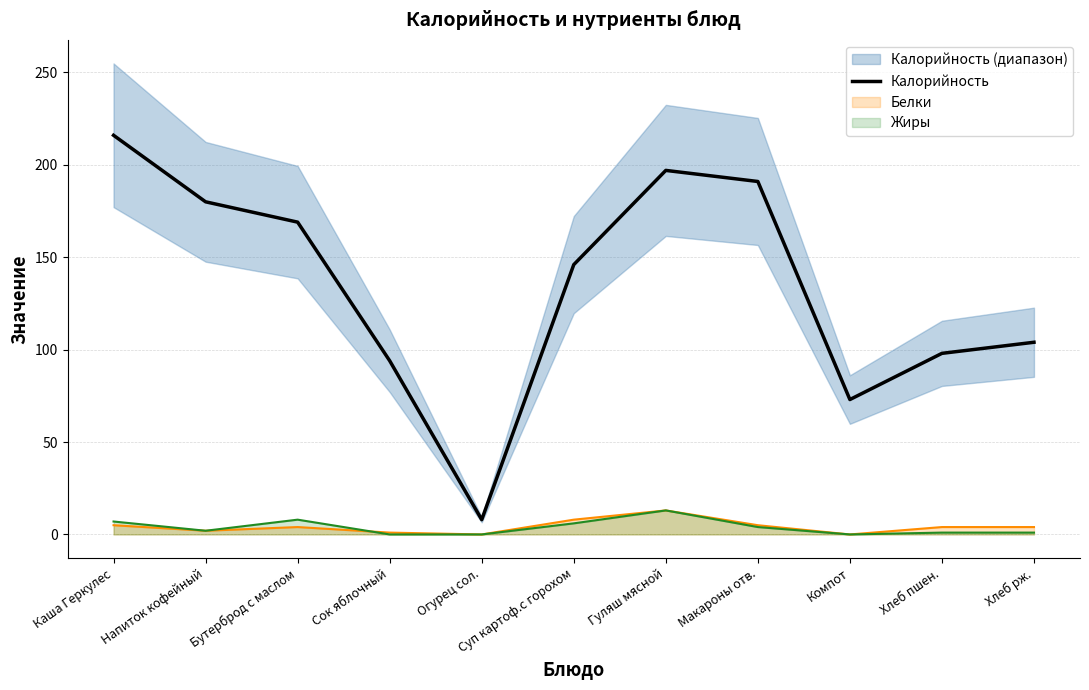

Reading left to right, transcribe all the data shown in this chart.

Каша Геркулес=216	Напиток кофейный=180	Бутерброд с маслом=169	Сок яблочный=94	Огурец сол.=8	Суп картоф.с горохом=146	Гуляш мясной=197	Макароны отв.=191	Компот=73	Хлеб пшен.=98	Хлеб рж.=104